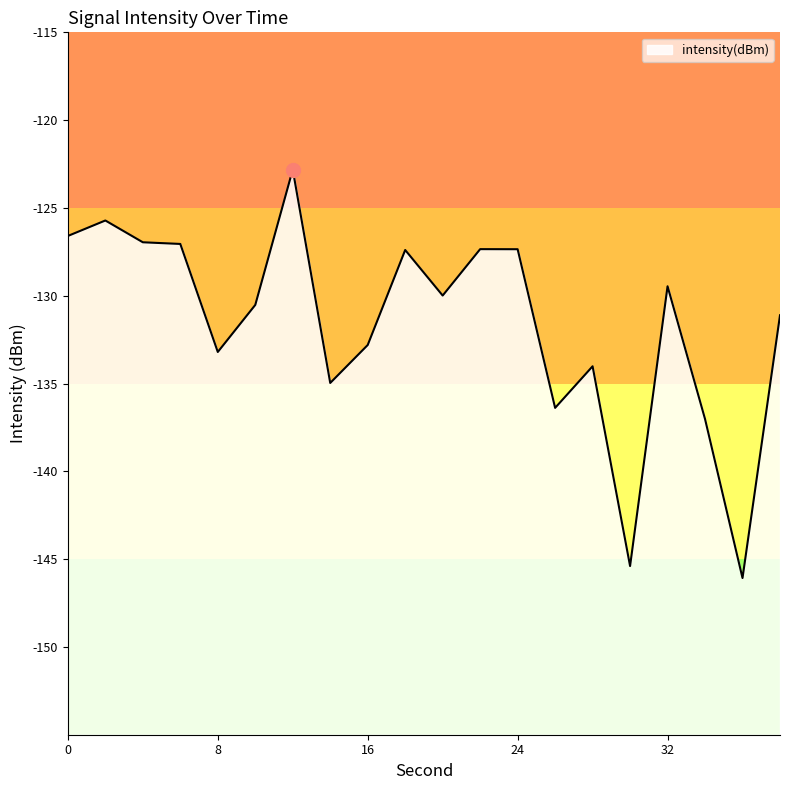

Which has a higher value, 12 or 24?

12